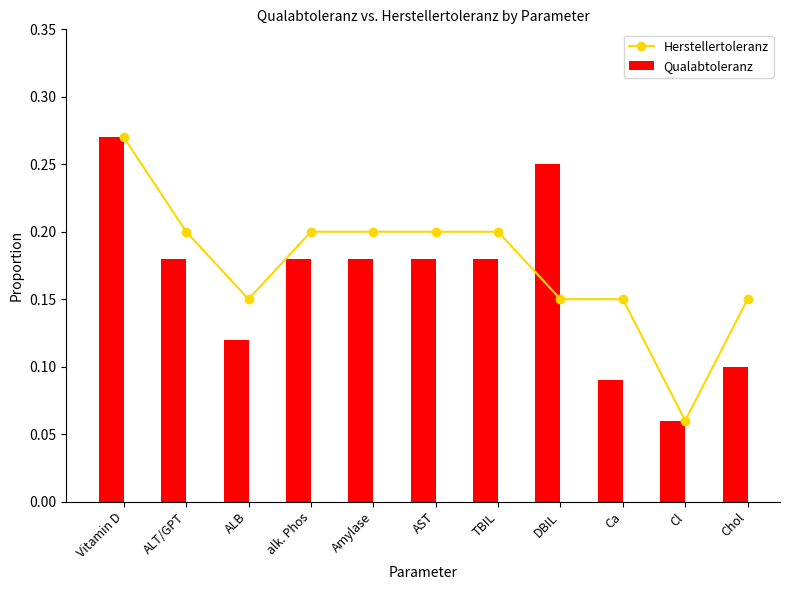

Between ALT/GPT and Ca, which is larger?

ALT/GPT